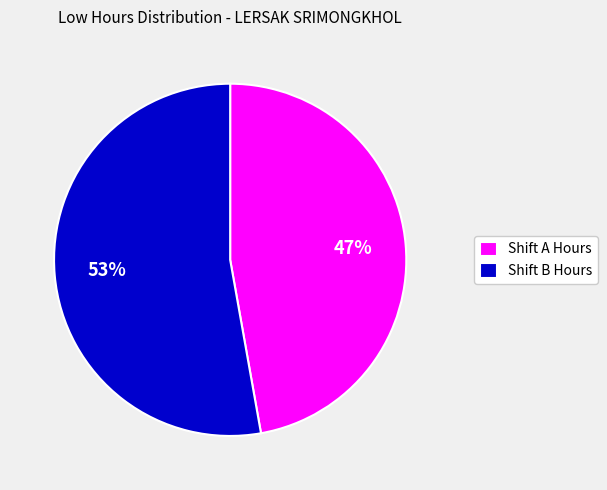

Between Shift B Hours and Shift A Hours, which is larger?

Shift B Hours